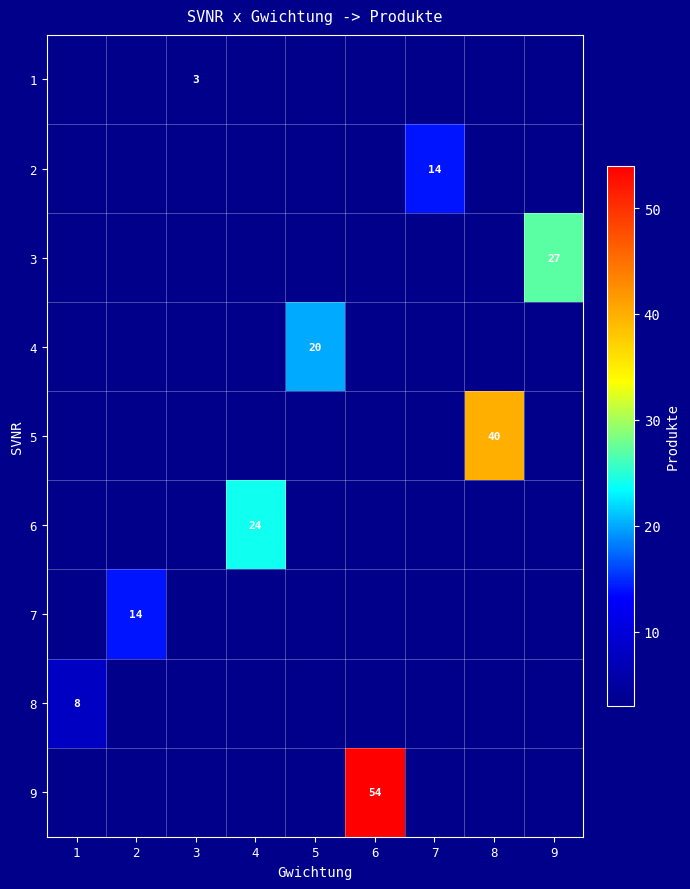

How many distinct data groups are displayed?

9